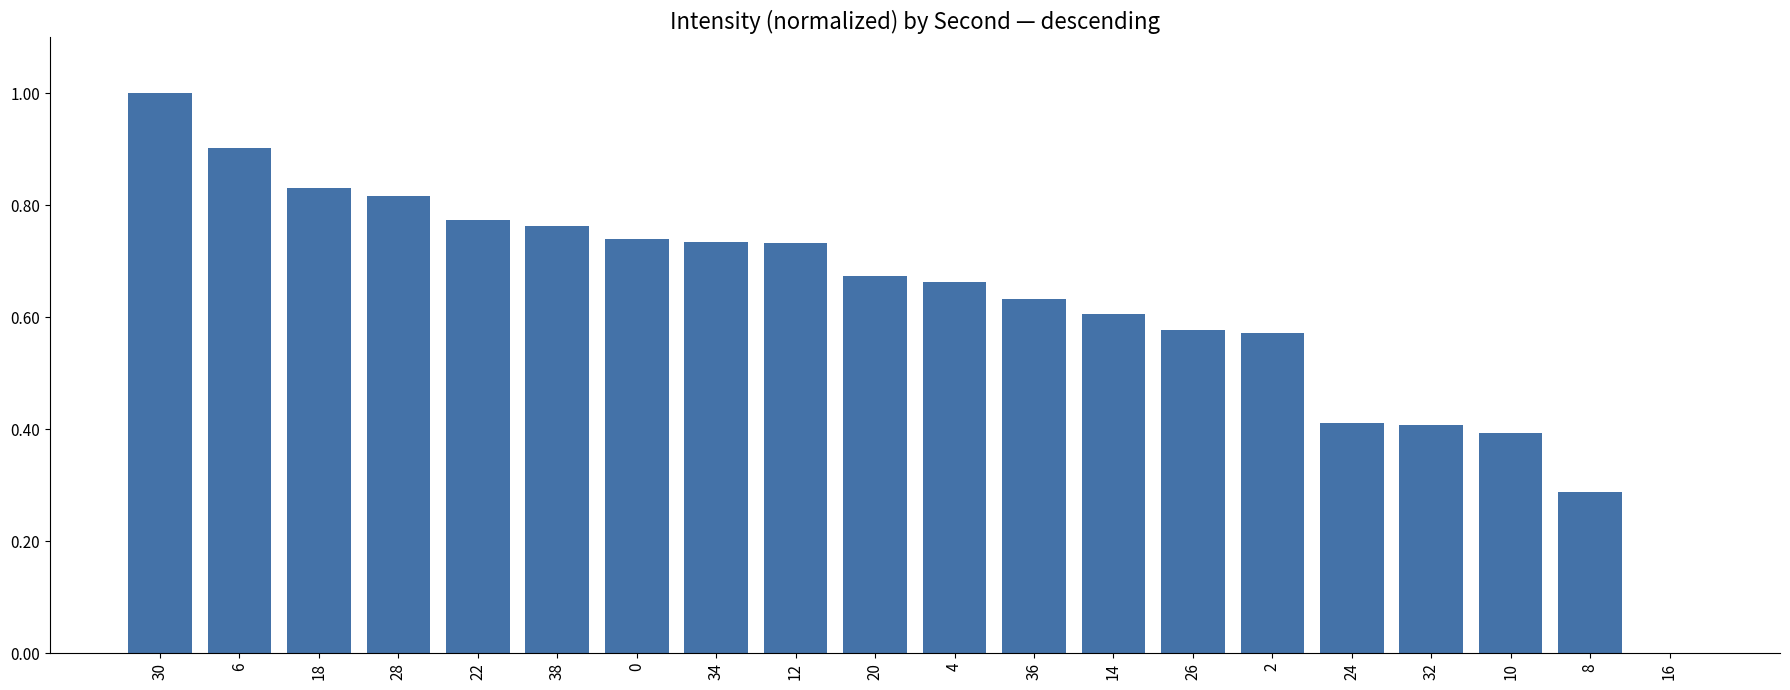

What is the sum of the values at 12 and 26?

1.3